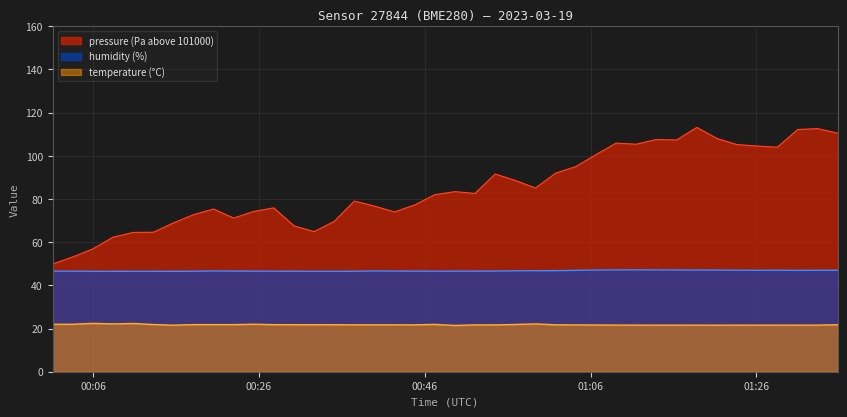

True or false: temperature and humidity cross at least once.

False